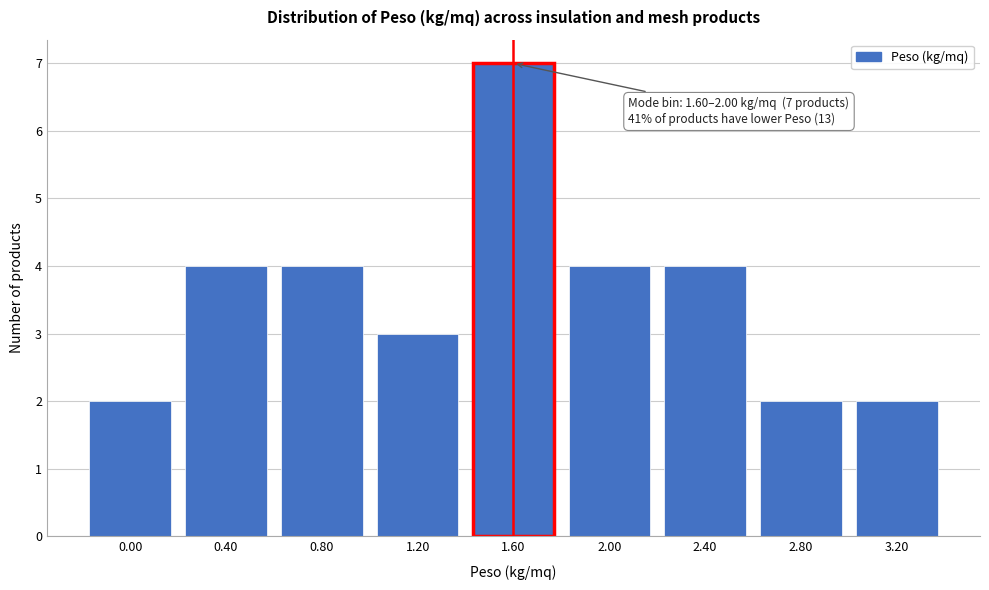

Reading left to right, transcribe all the data shown in this chart.

2	4	4	3	7	4	4	2	2